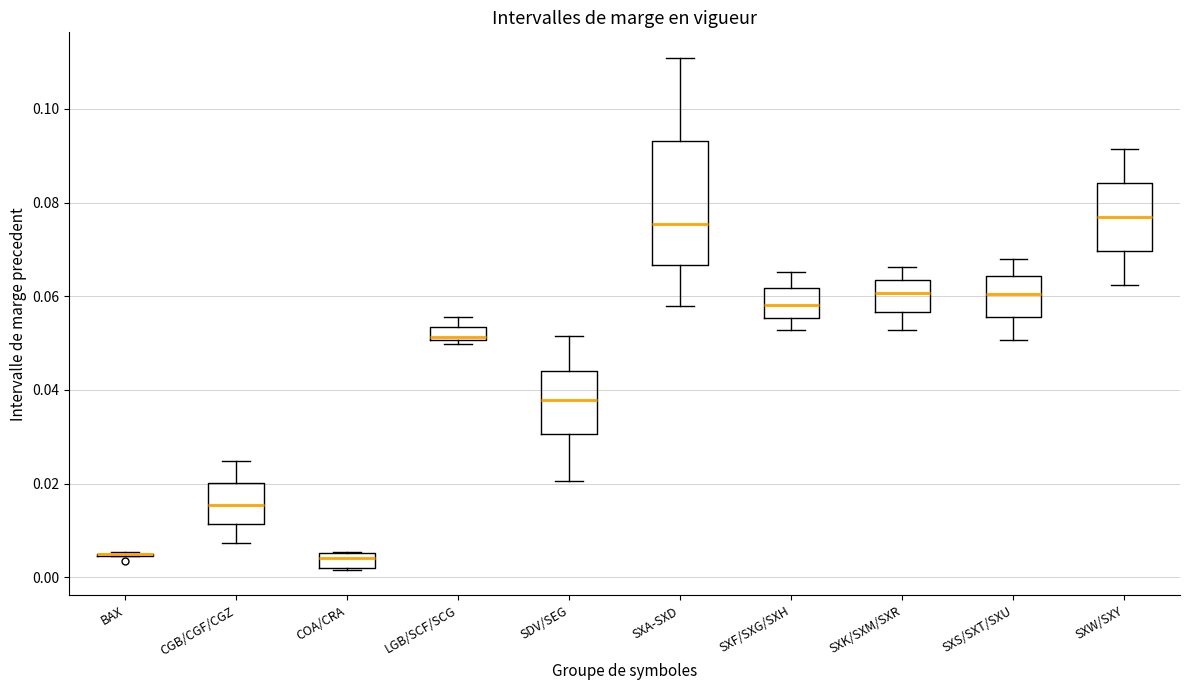

Comparing the boxes themselves (not the whiskers), which one is the tallest?

SXA-SXD